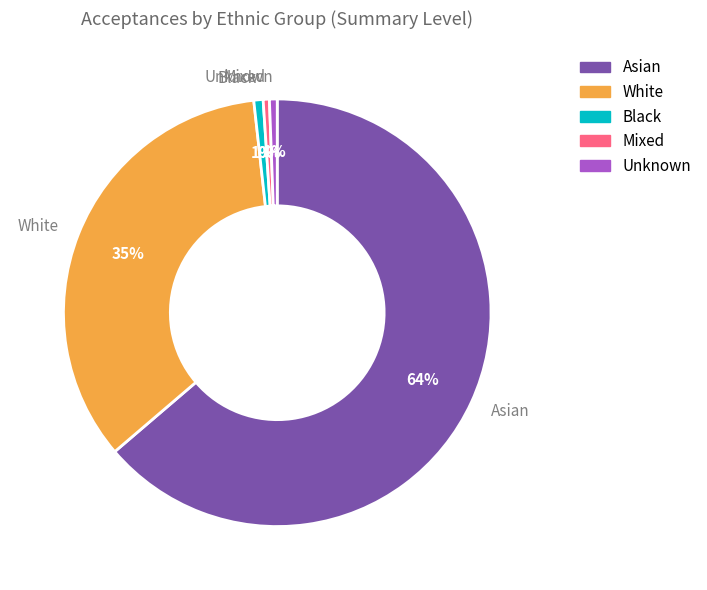

Between Black and White, which is larger?

White